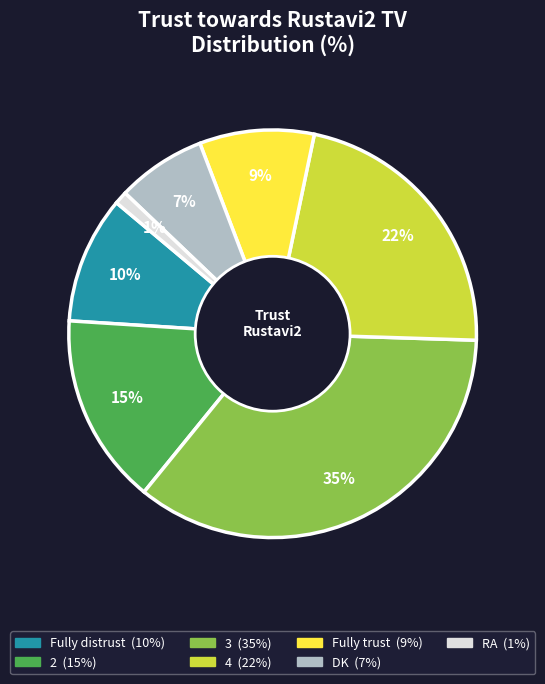

Do 4 and DK together represent more than half of the pie?

No